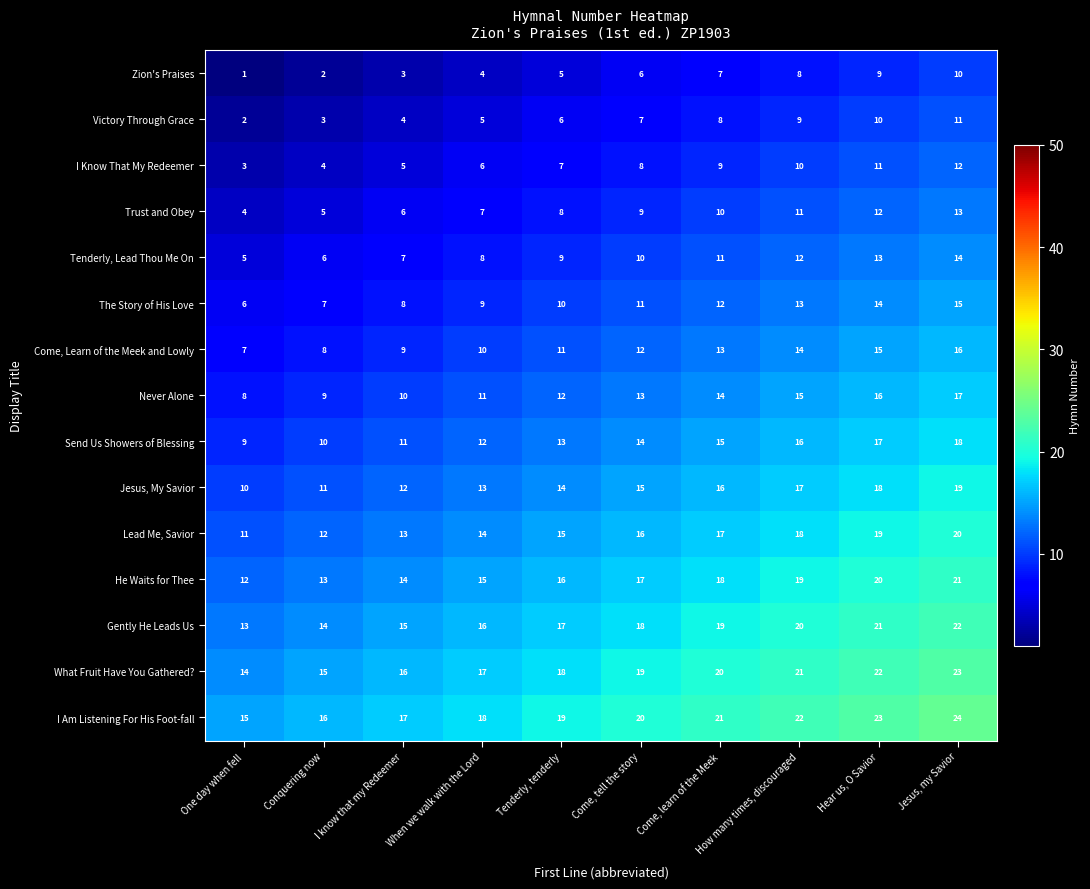

The Tenderly, Lead Thou Me On series shows 6 at How many times, discouraged. True or false?

False